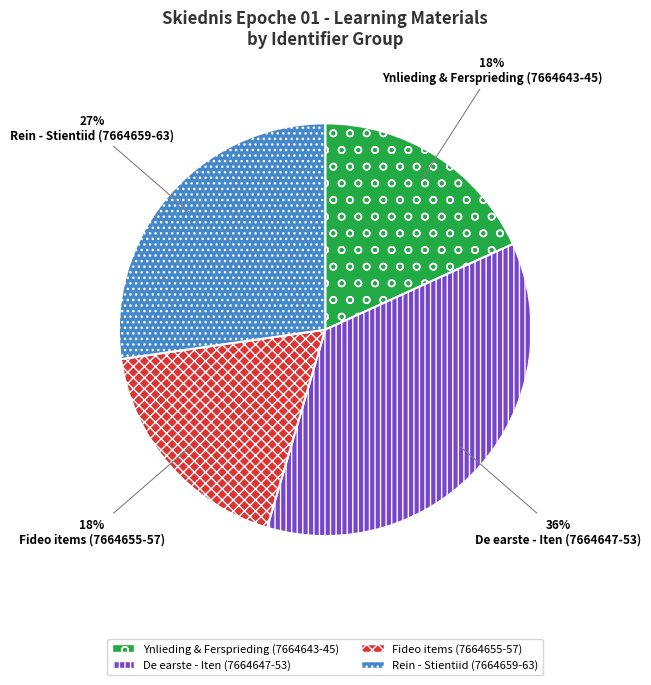

The Rein - Stientiid (7664659-63) slice represents 27% of the pie. True or false?

True